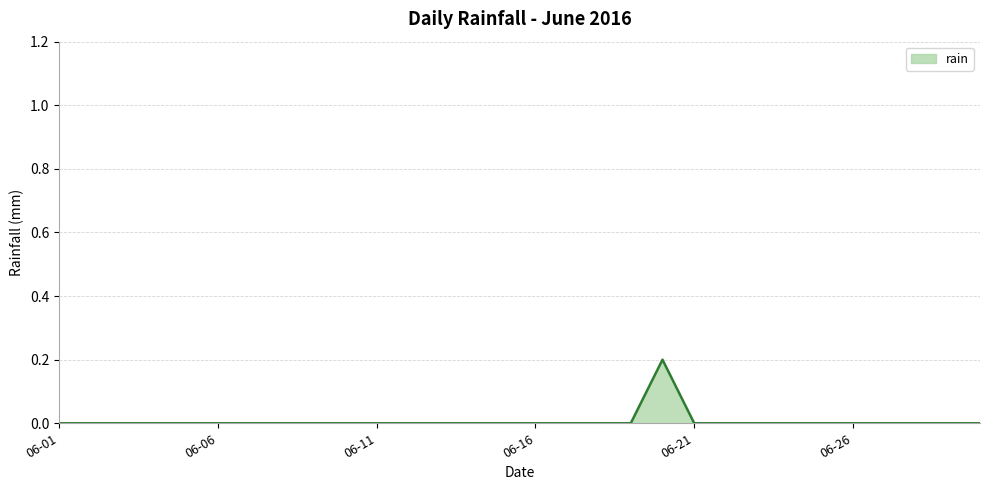

Reading left to right, transcribe all the data shown in this chart.

0.0	0.0	0.0	0.0	0.0	0.0	0.0	0.0	0.0	0.0	0.0	0.0	0.0	0.0	0.0	0.0	0.0	0.0	0.0	0.2	0.0	0.0	0.0	0.0	0.0	0.0	0.0	0.0	0.0	0.0